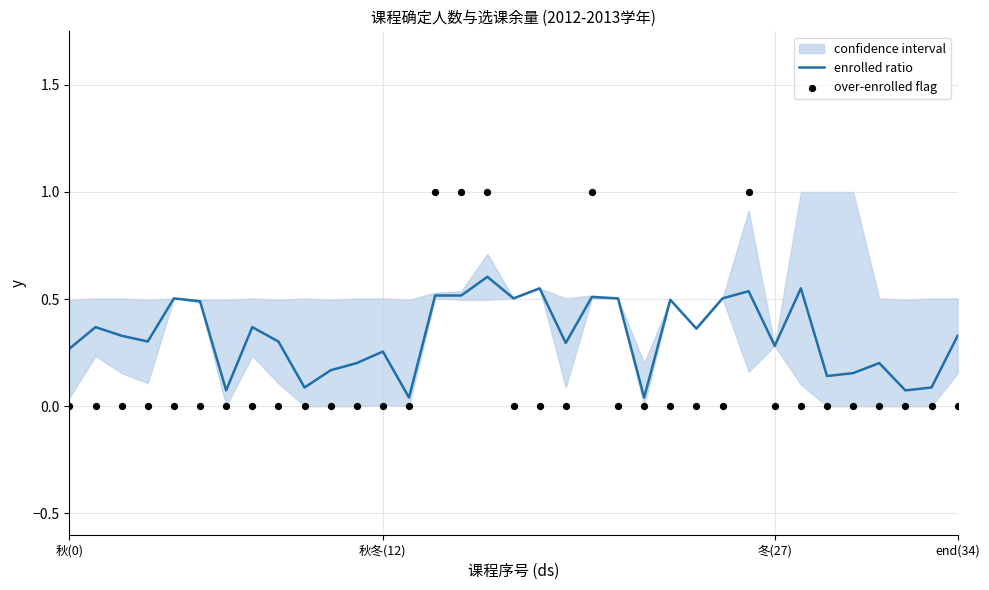

Which series contains the highest Y value?

over-enrolled flag